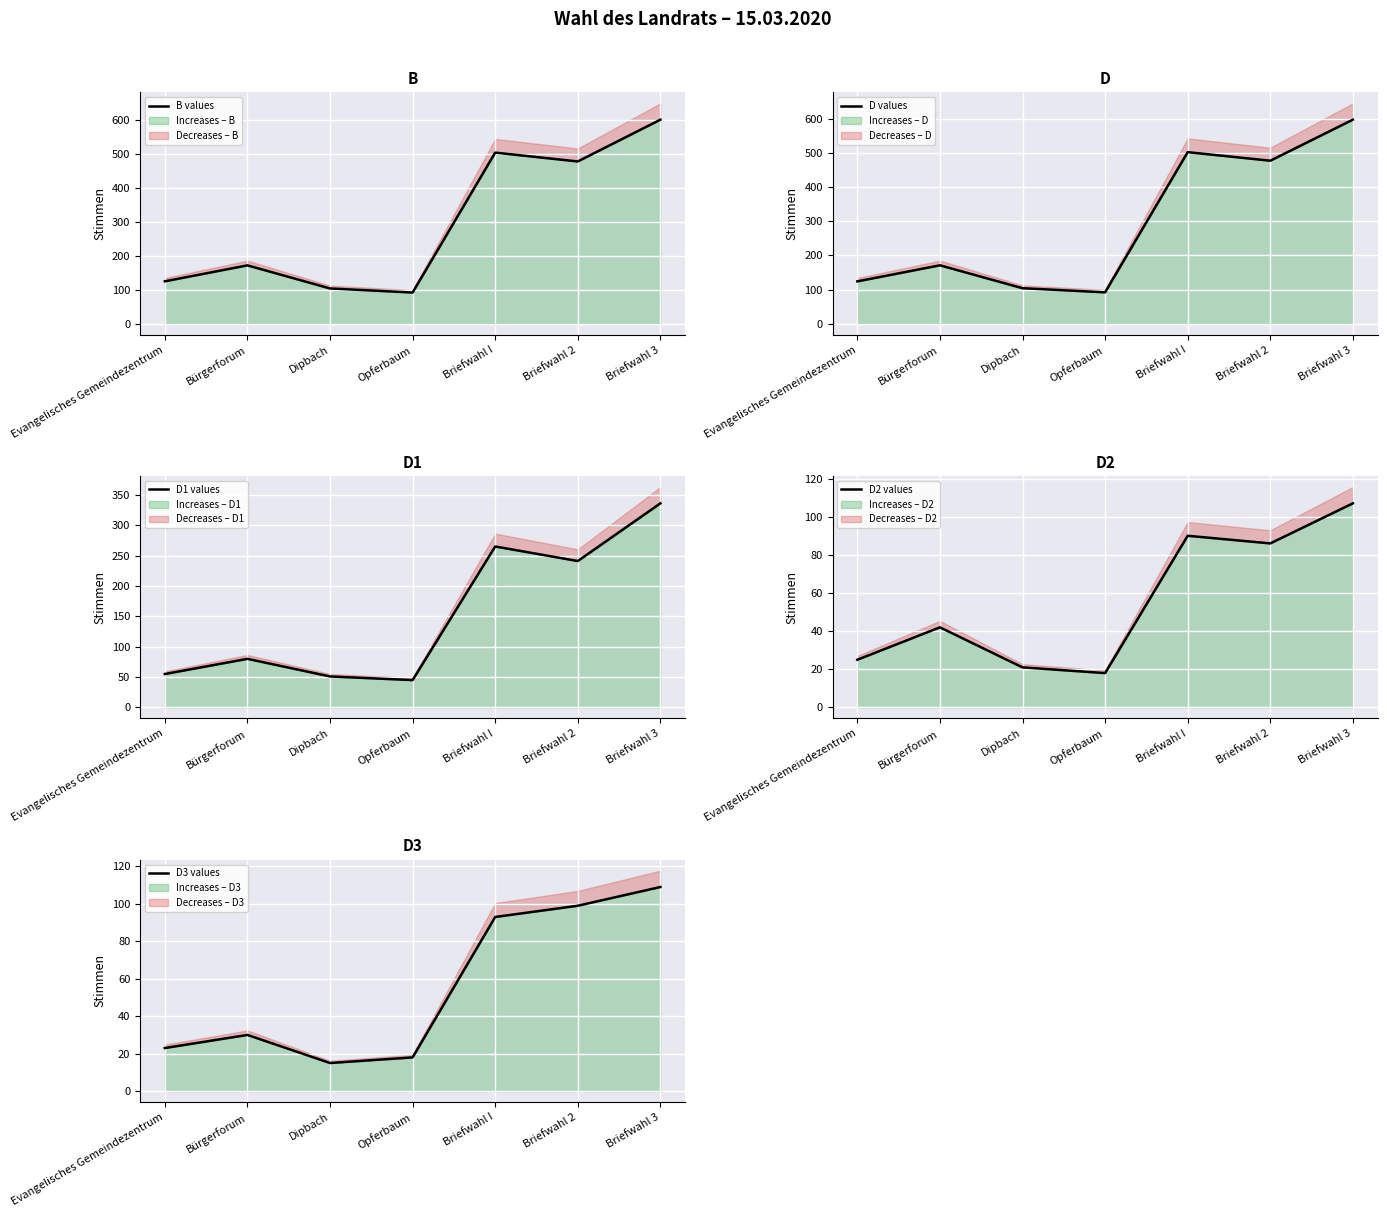

The B values series shows 871 at Briefwahl I. True or false?

False